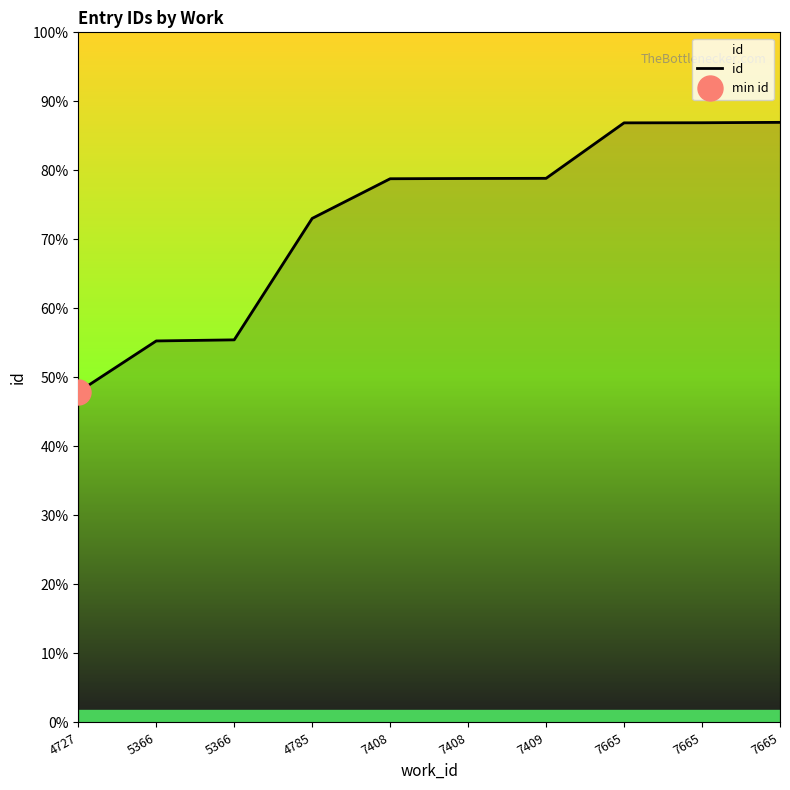

What is the value of the 7th point from the left?

20532